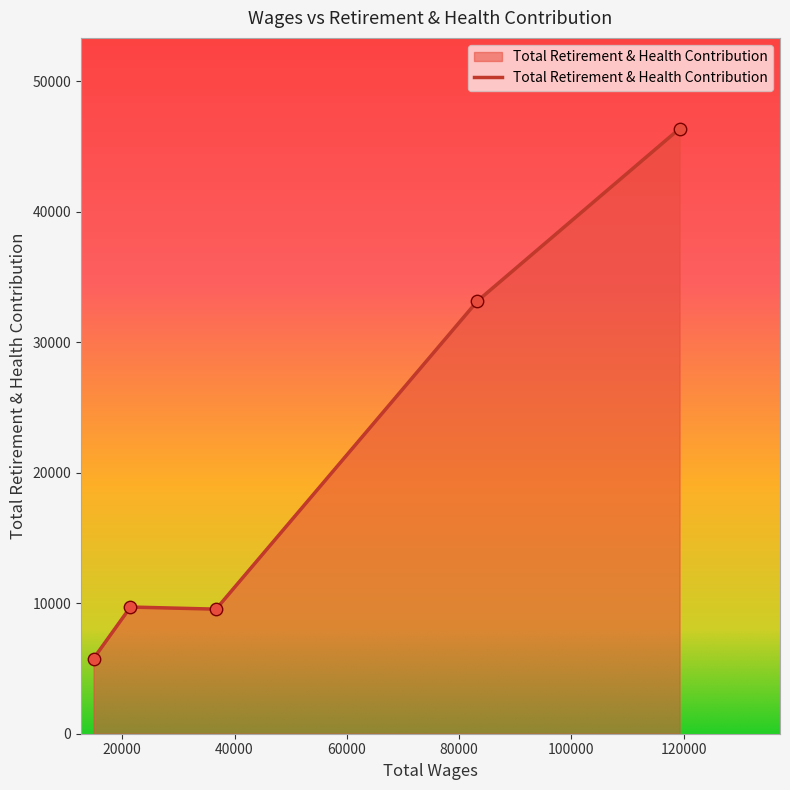

True or false: the data has more than 2 interior local peaks.

False